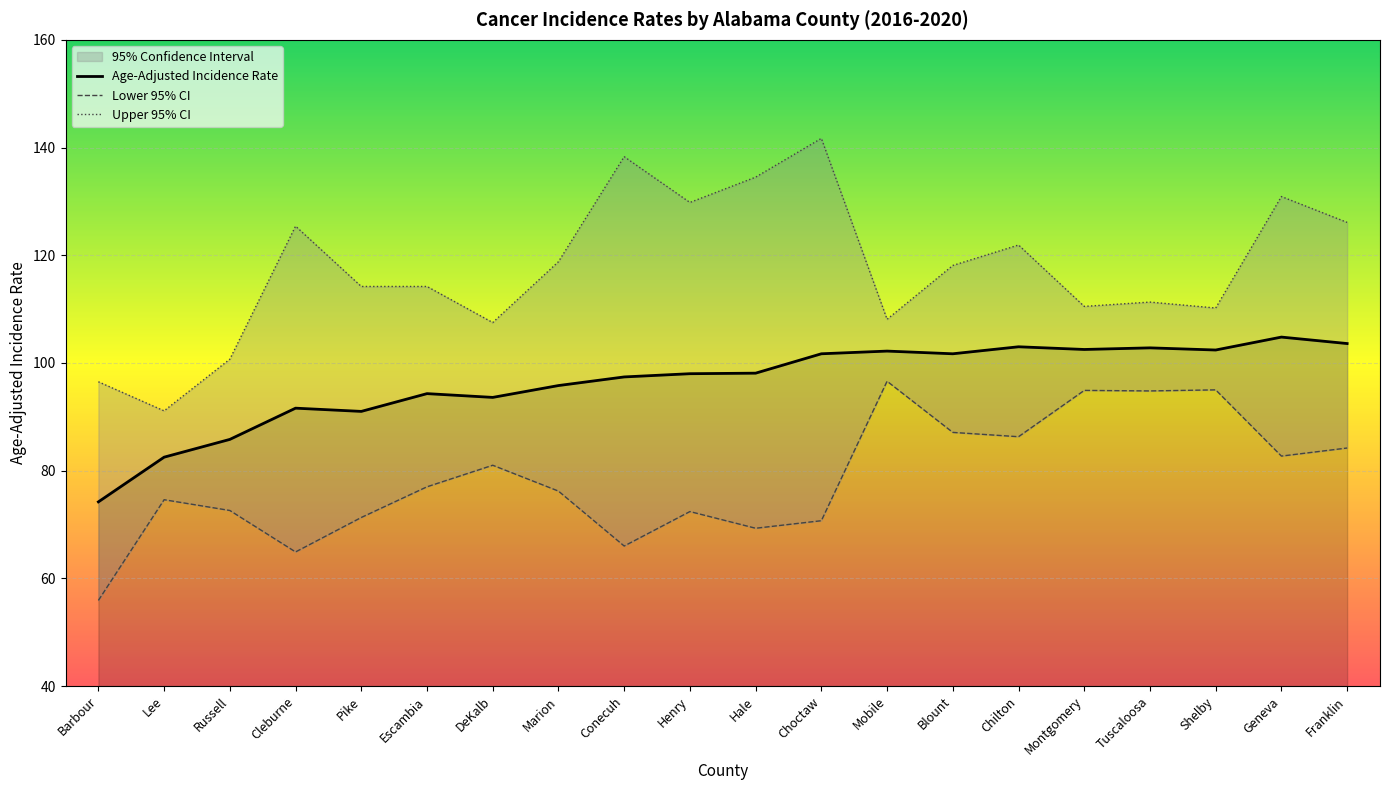

What is the minimum value for Upper 95% CI?

91.1